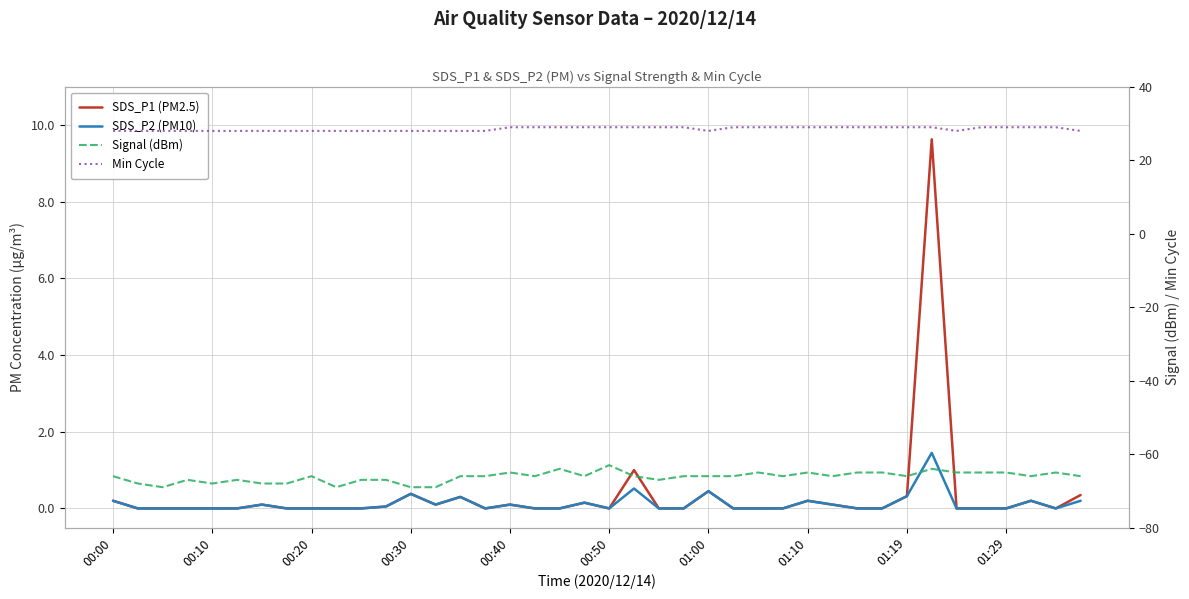

What is the average value of the SDS_P1 (PM2.5) series?

0.3